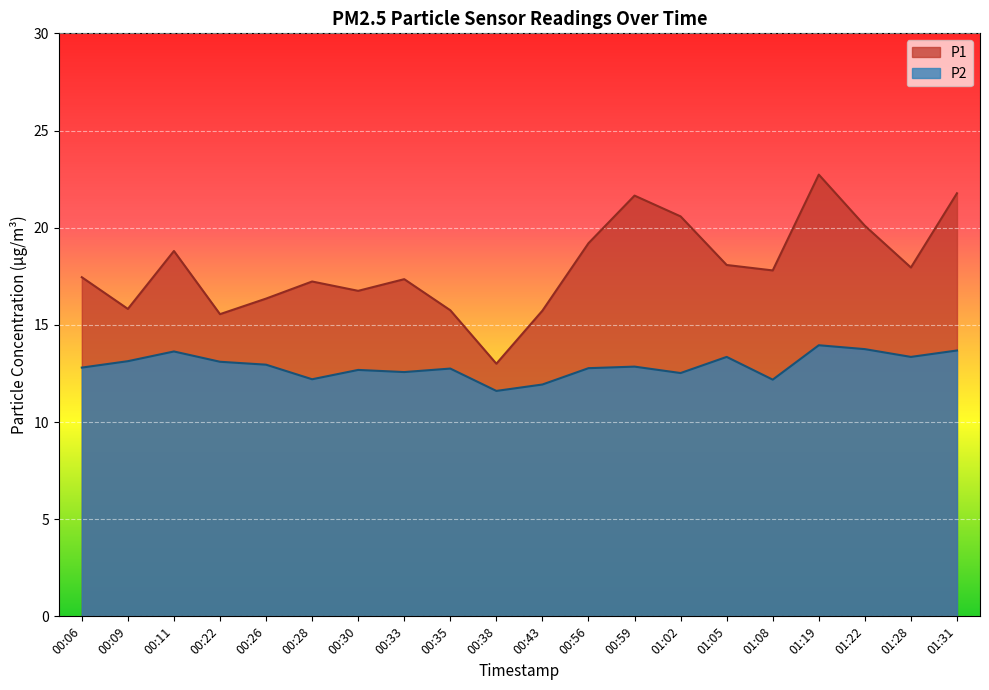

True or false: P2 has more than 1 interior local peaks.

True